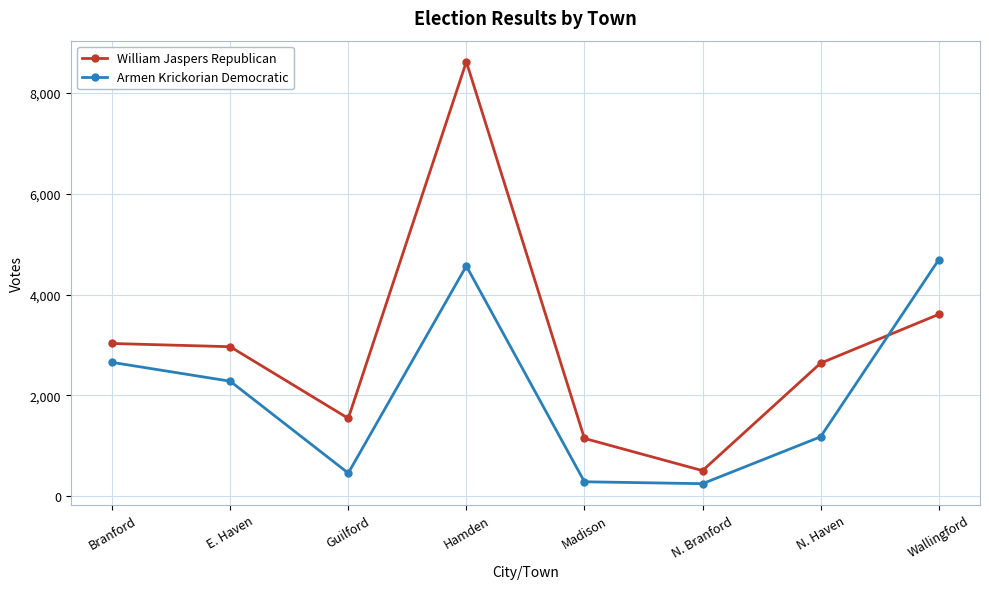

The Armen Krickorian Democratic series shows 282 at Madison. True or false?

True